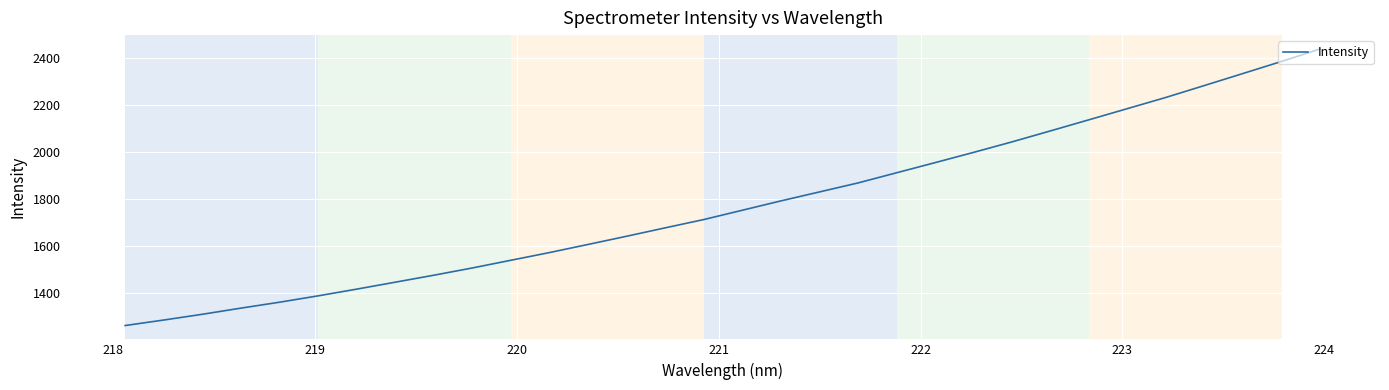

Reading left to right, list all the values displayed in this chart.

1260.3	1283.7	1308.2	1334.4	1359.6	1386.7	1415.2	1444.8	1474.5	1505.4	1538.3	1571.0	1605.6	1640.5	1676.2	1711.5	1751.2	1790.9	1829.1	1867.4	1910.6	1953.8	1997.5	2042.3	2089.2	2136.5	2184.1	2231.8	2282.5	2333.6	2384.8	2437.8